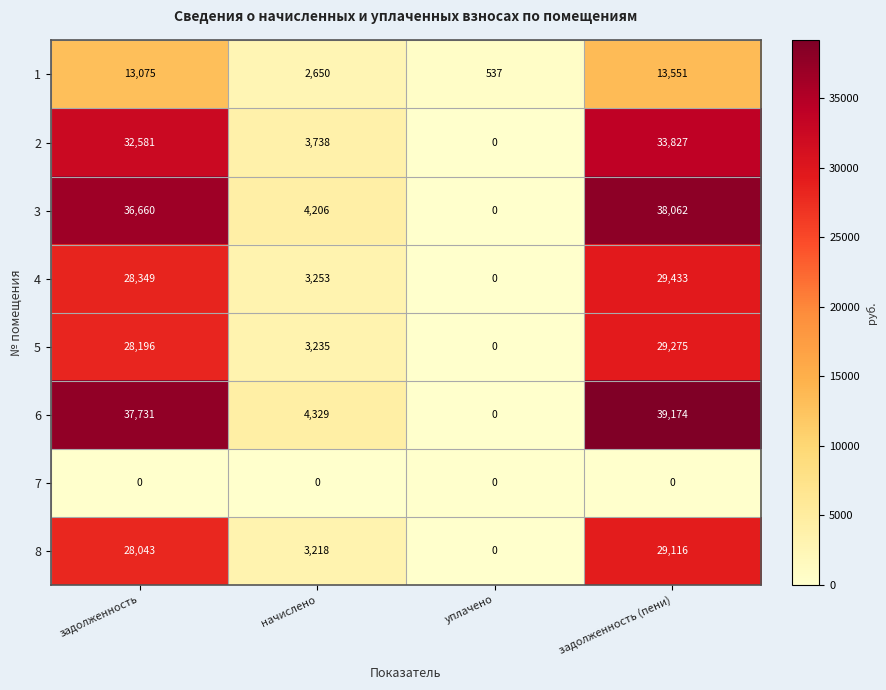

What is the difference between the highest and lowest values at задолженность (пени)?

39174